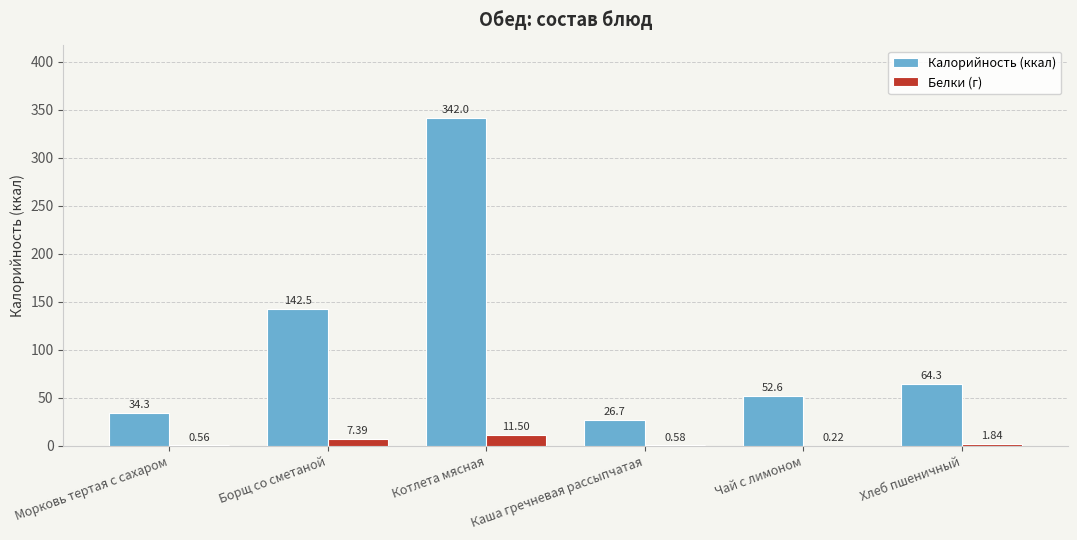

At which label does Калорийность (ккал) reach its peak?

Котлета мясная